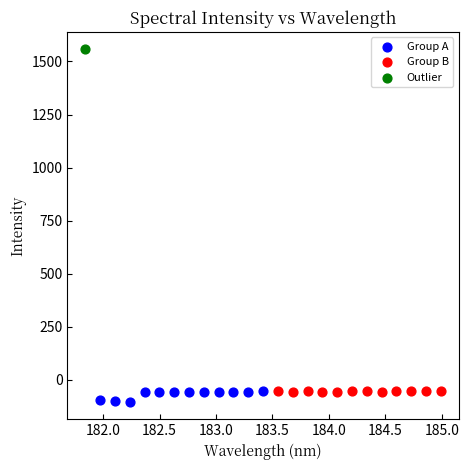

What are all the series names shown in the legend?

Group A, Group B, Outlier